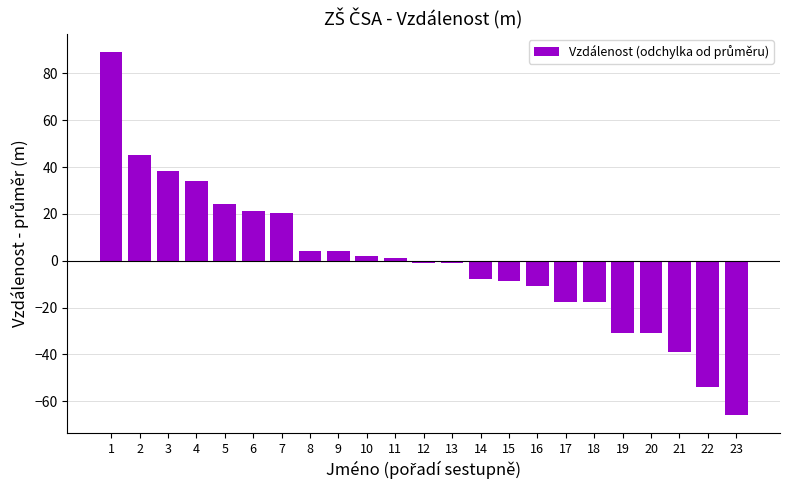

What is the value of the 11th bar from the left?

1.2